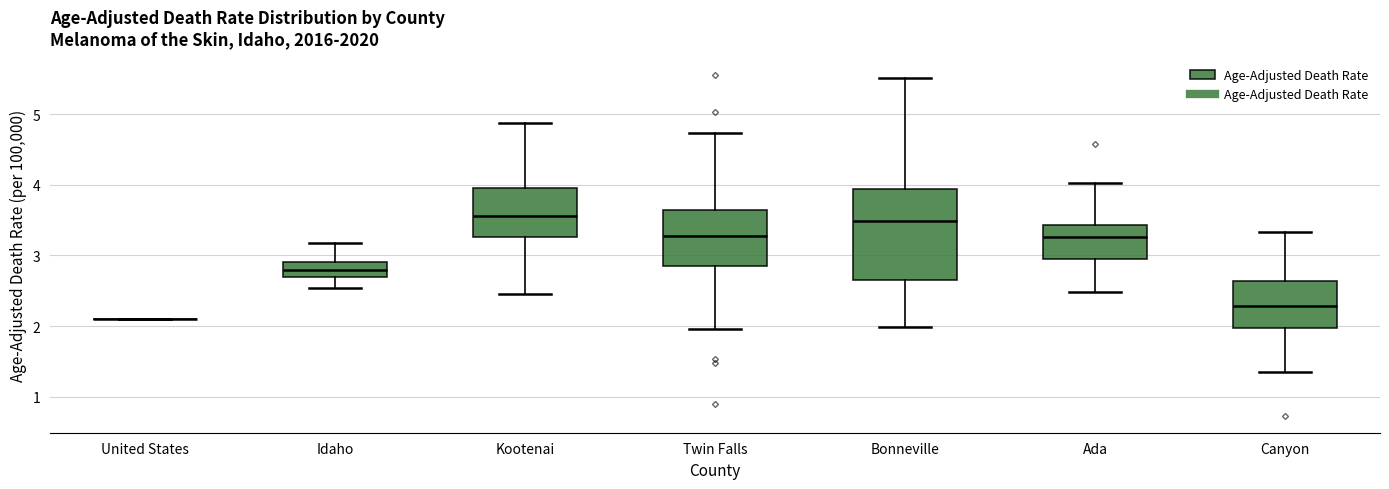

Where does the upper whisker of the box for Canyon end on the y-axis? The values are not printed on the chart, so give them approximately, as read against the axis.

3.3